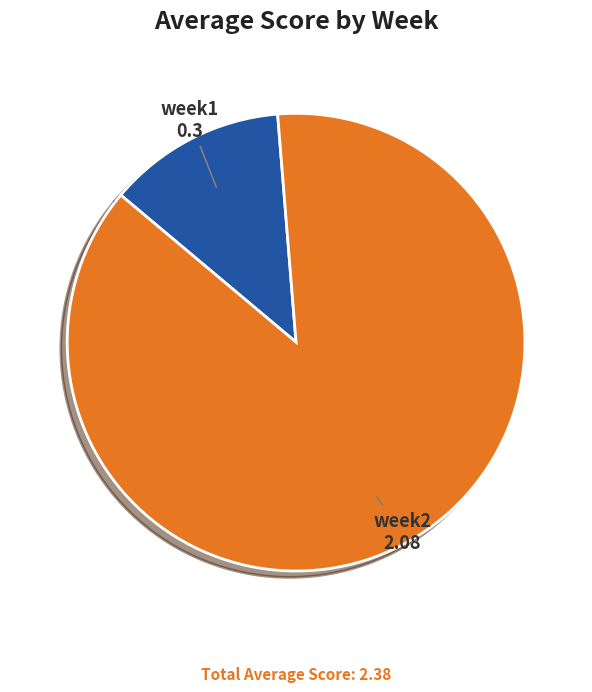

Is it true that week2 is 82% of the pie?

False